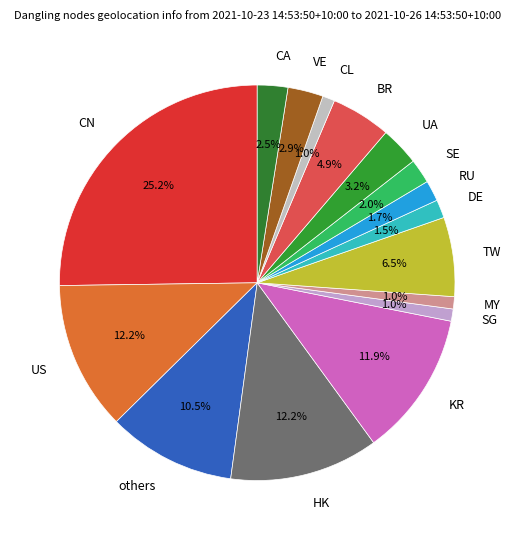

What portion of the pie excludes SG?

99.0%